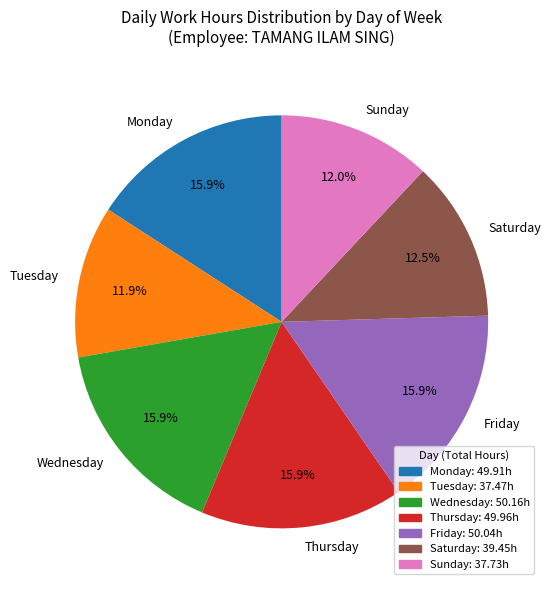

How many slices are in this pie chart?

7